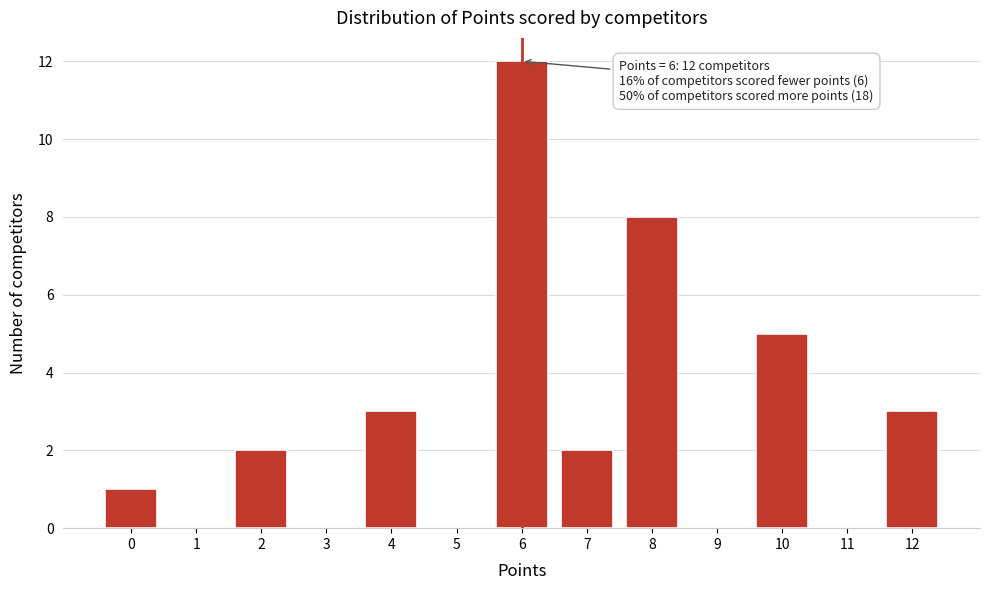

Reading right to left, extract all data points from this chart.

12=3	11=0	10=5	9=0	8=8	7=2	6=12	5=0	4=3	3=0	2=2	1=0	0=1